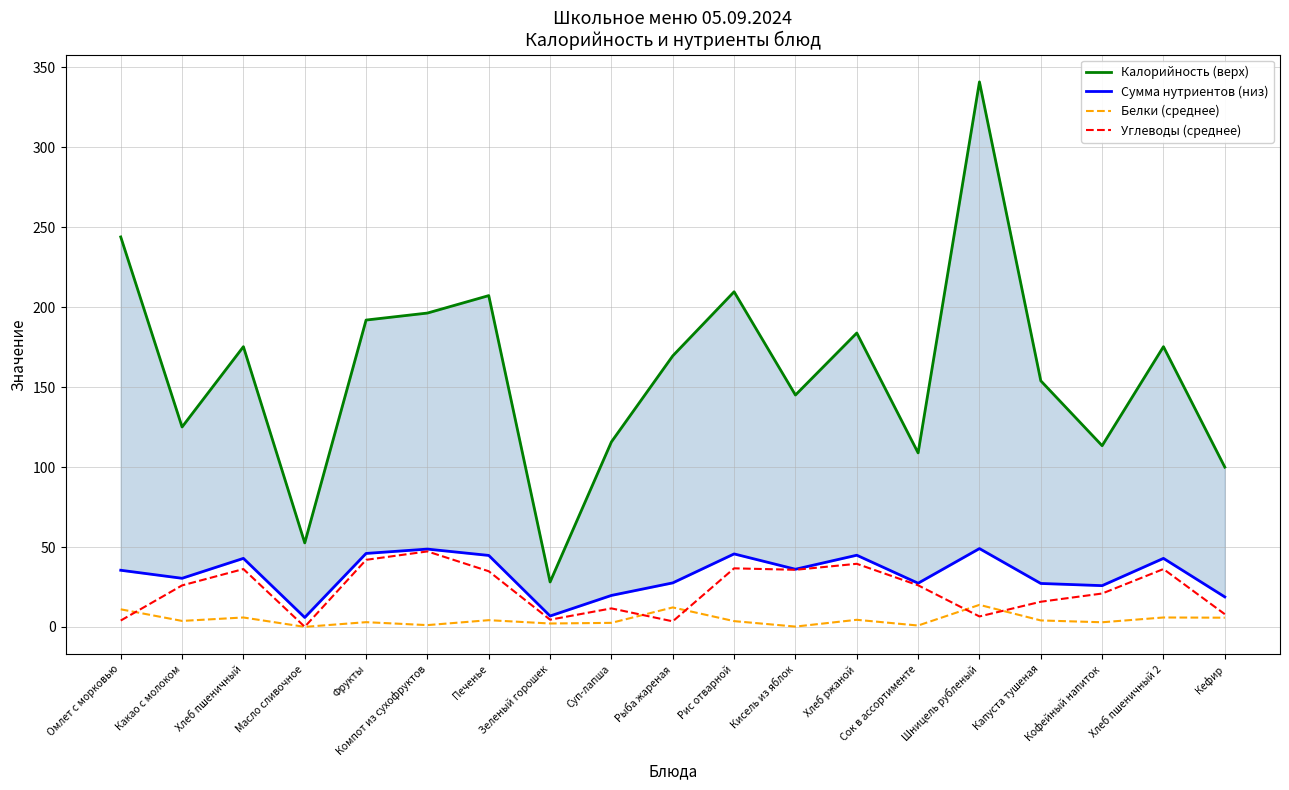

Does the chart have visible grid lines?

Yes